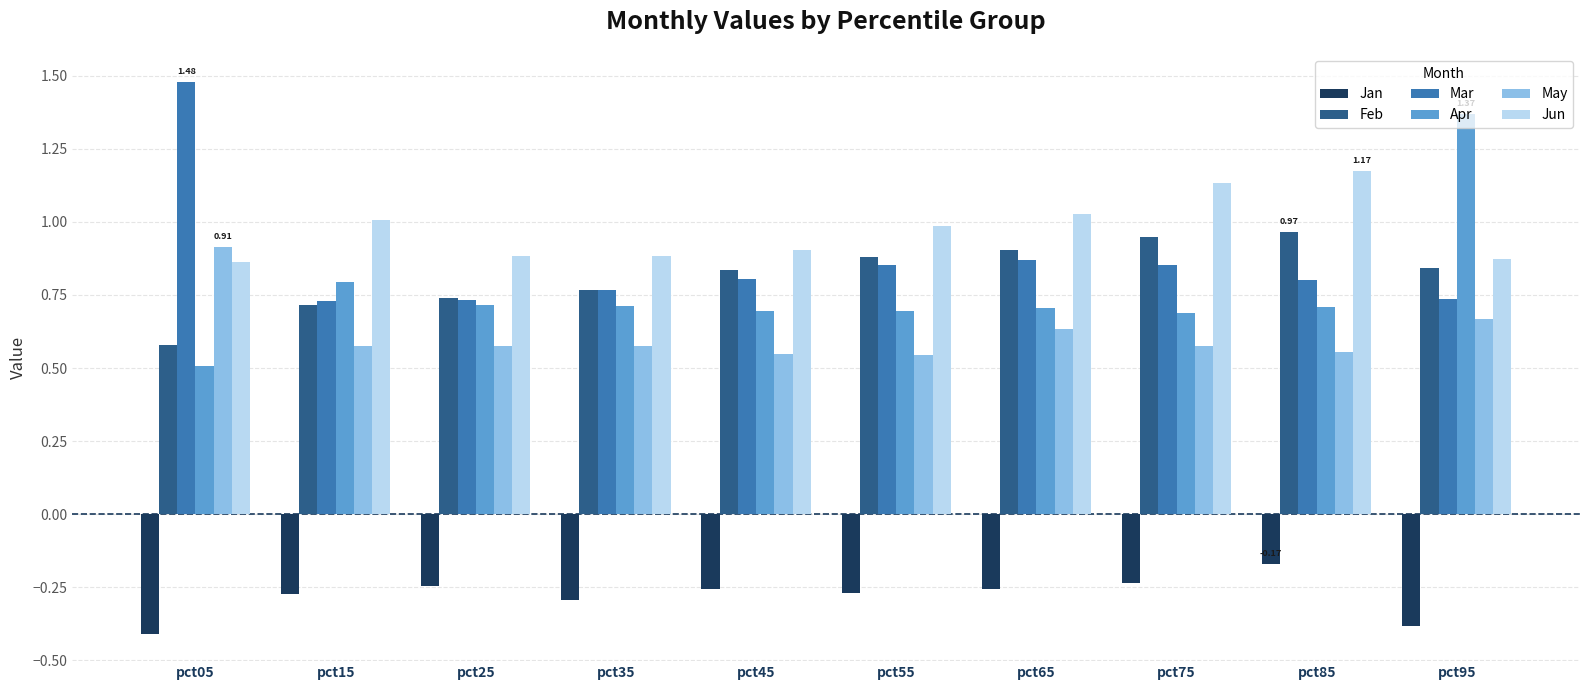

Which series has the largest total across all categories?

Jun